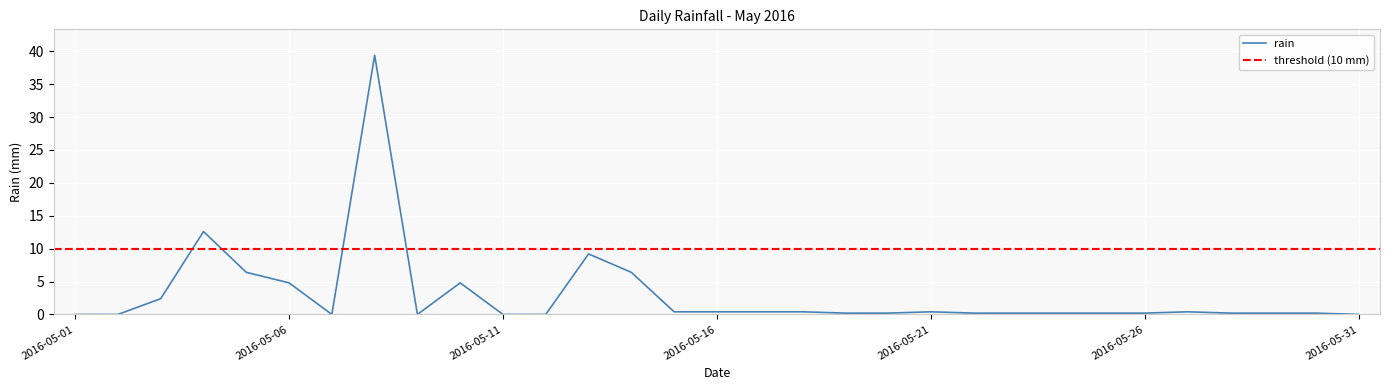

Reading right to left, list all the values displayed in this chart.

0.0	0.2	0.2	0.2	0.4	0.2	0.2	0.2	0.2	0.2	0.4	0.2	0.2	0.4	0.4	0.4	0.4	6.4	9.2	0.0	0.0	4.8	0.0	39.4	0.0	4.8	6.4	12.6	2.4	0.0	0.0